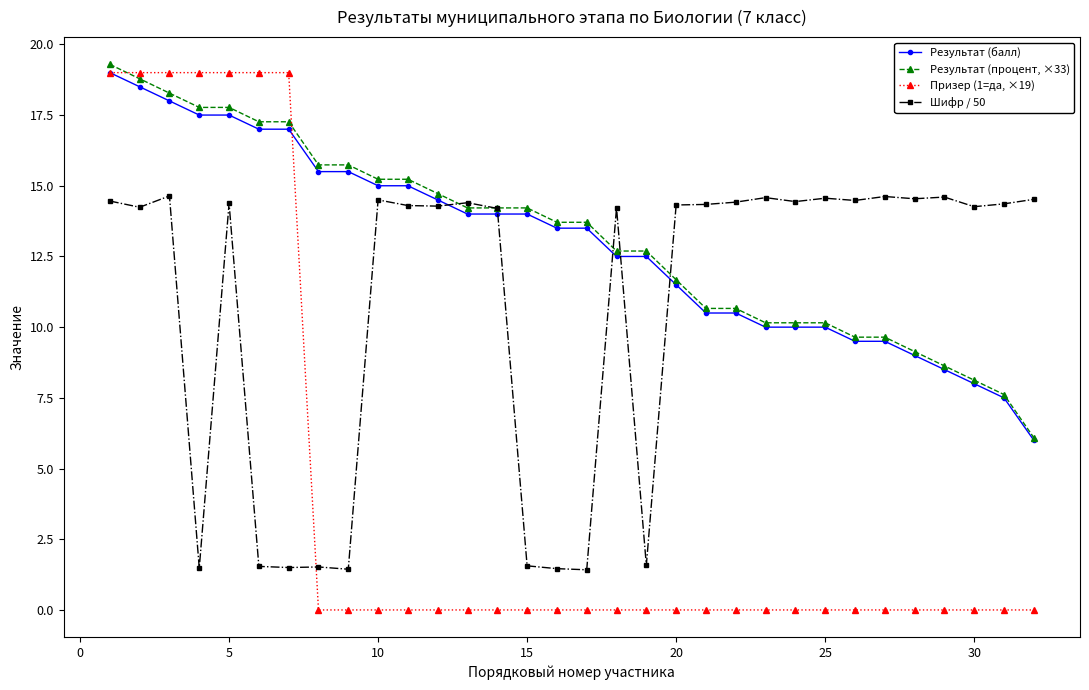

Which series has the largest range (max minus min)?

Призер (1=да, ×19)